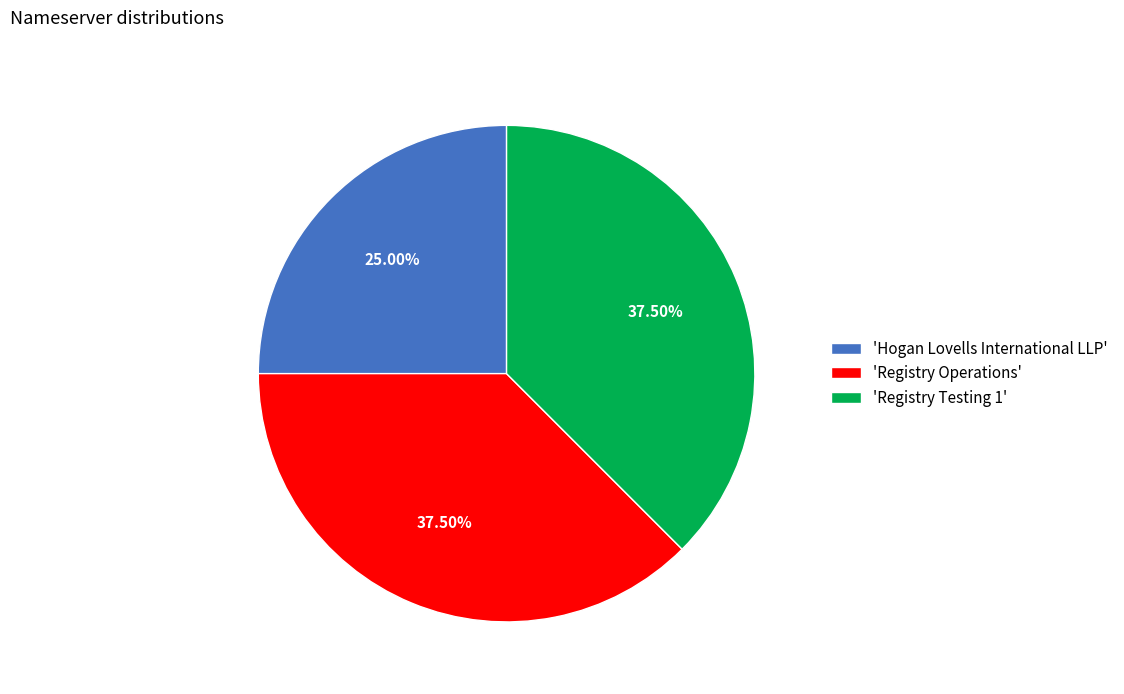

How many segments does this pie chart have?

3